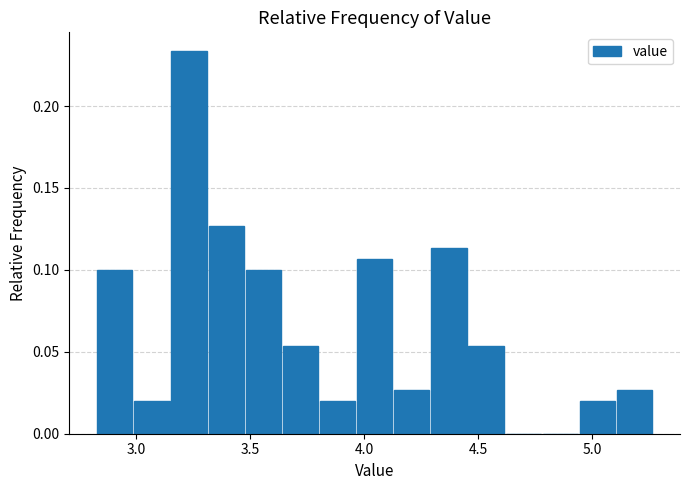

Around what value on the x-axis is the tallest bar? Give the approximate position of its centre, as read against the axis.

3.25